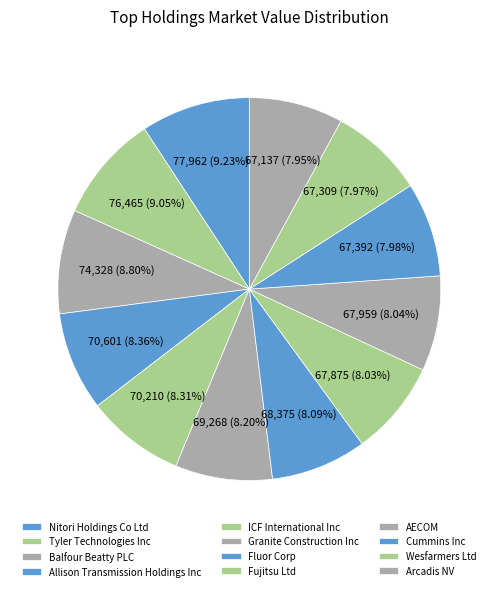

To the nearest percent, what is the average slice percentage?

8%